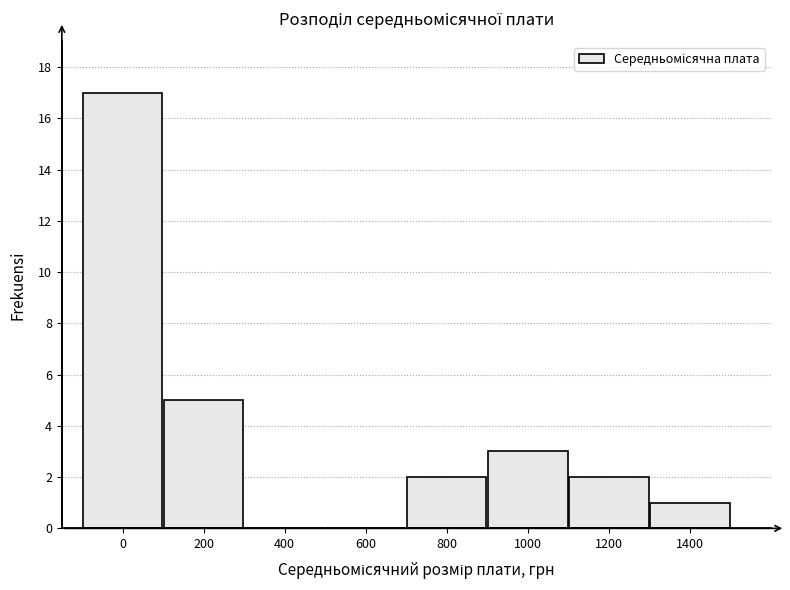

Reading left to right, transcribe all the data shown in this chart.

0=17	200=5	400=0	600=0	800=2	1000=3	1200=2	1400=1